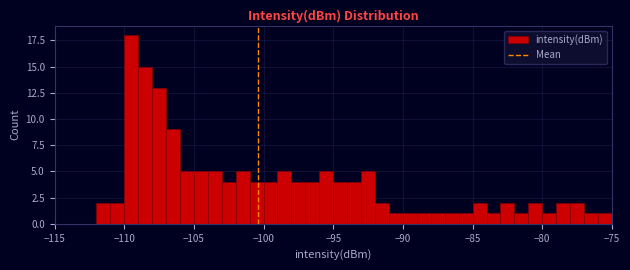

Read against the x-axis, roughly where is the centre of the tallest bar?

-109.5